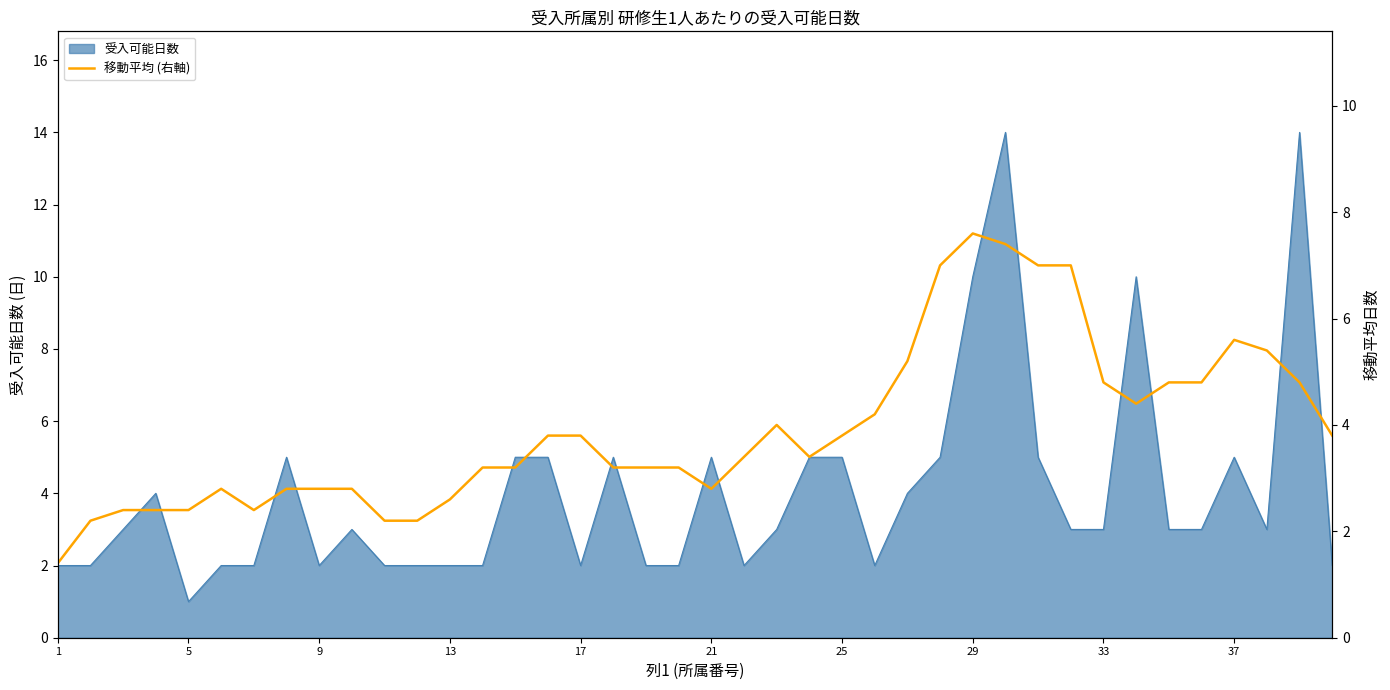

The 受入可能日数 series shows 2 at 9. True or false?

True